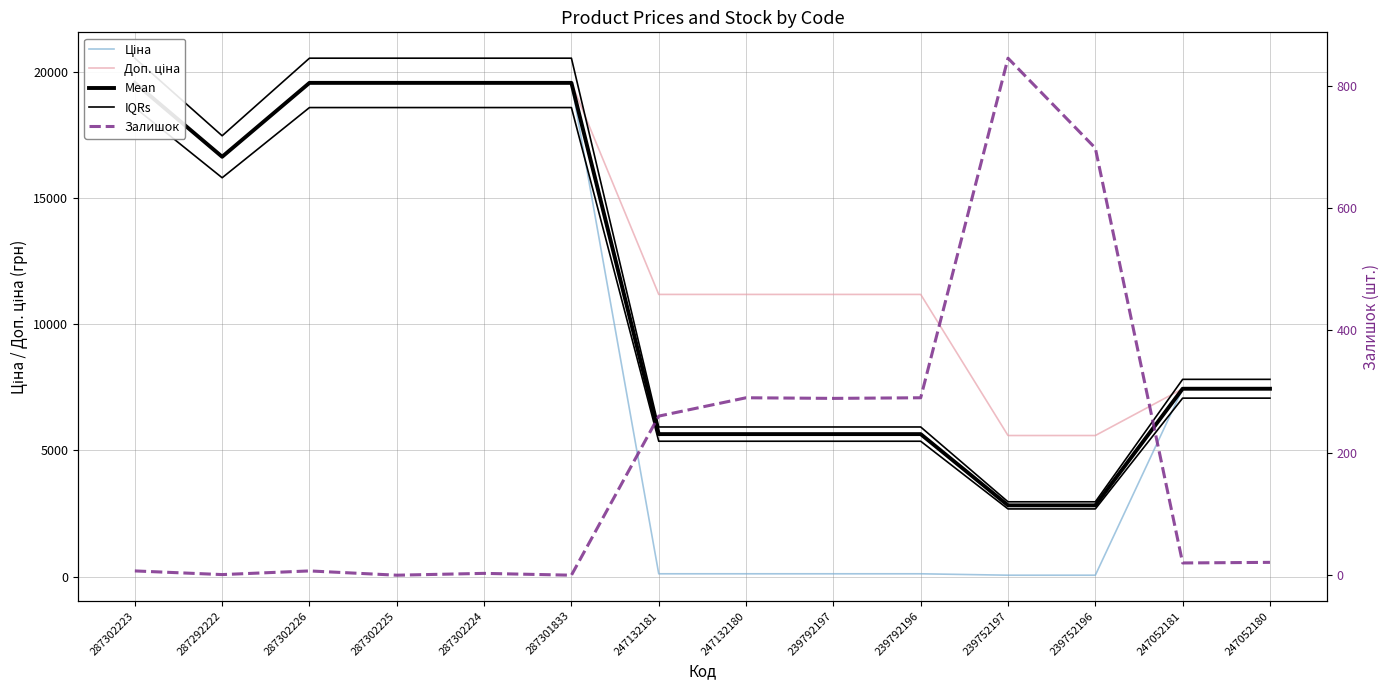

Is this an area chart (filled region under the line)?

No